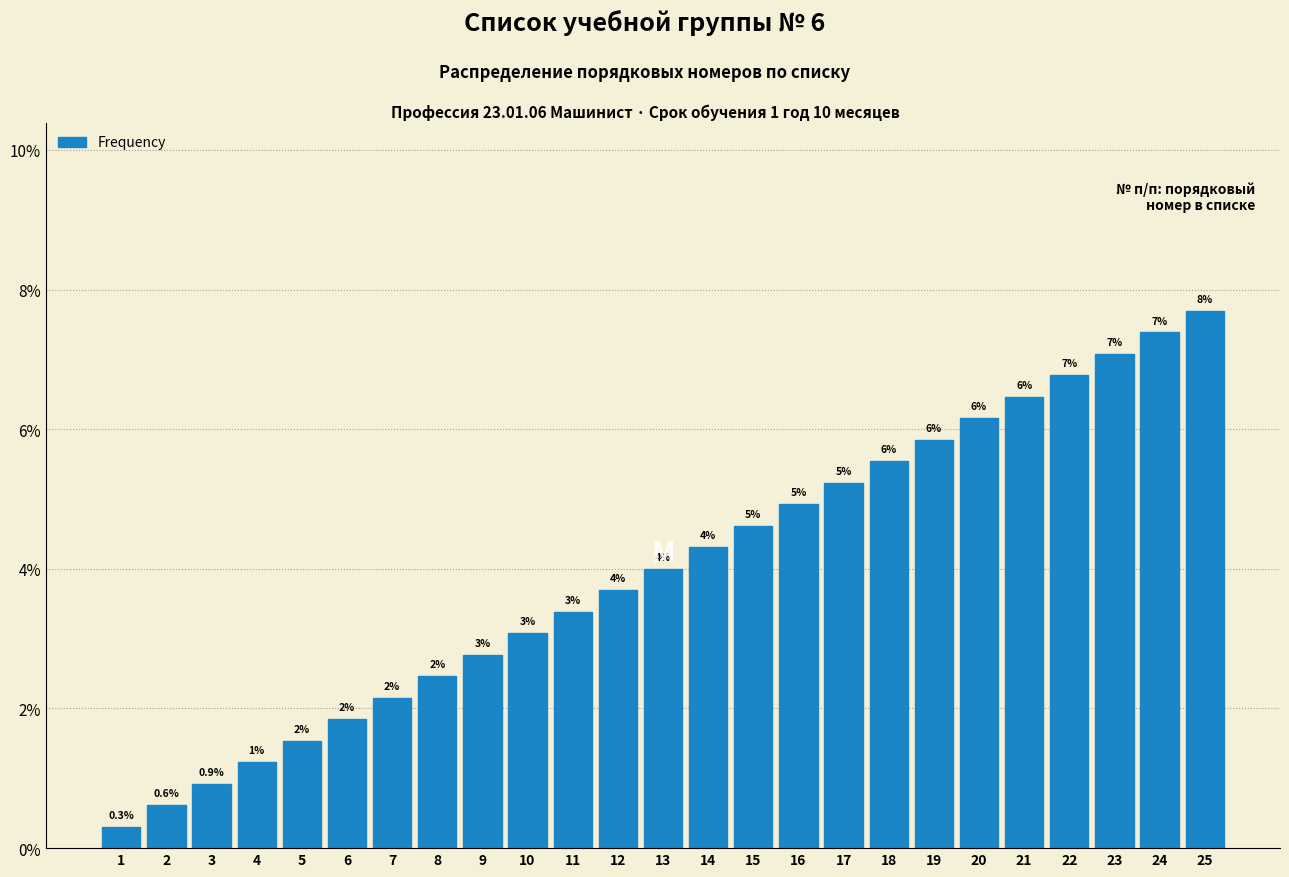

How many bars are there in total?

25